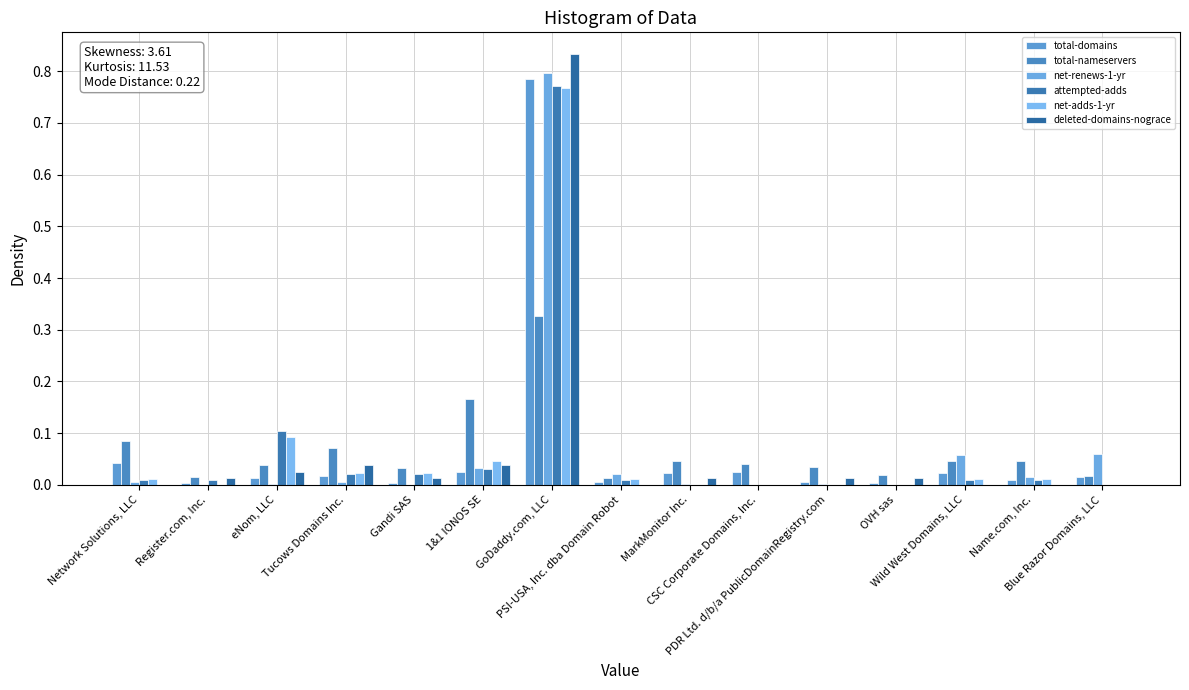

The value of attempted-adds at PSI-USA, Inc. dba Domain Robot is 0.0. True or false?

True